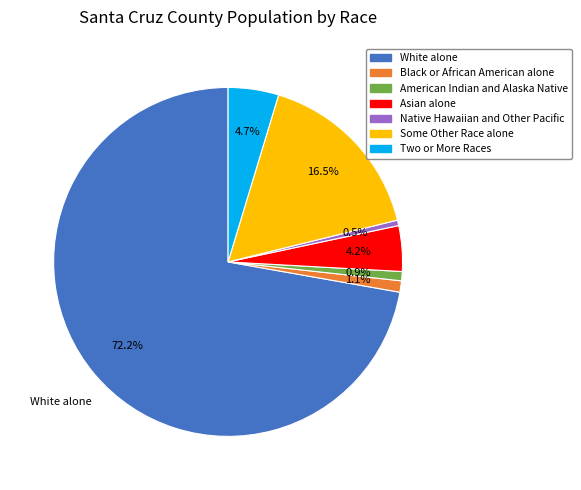

Which has a higher value, White alone or Native Hawaiian and Other Pacific?

White alone